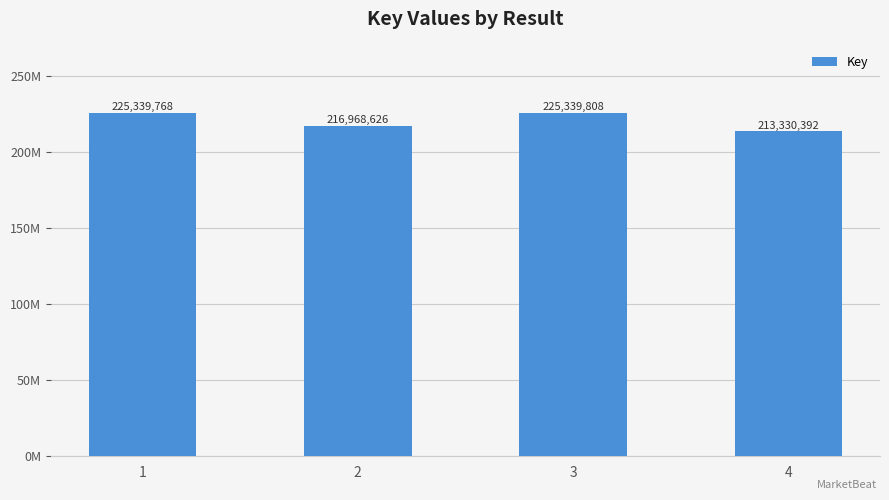

List the labels in order of value, smallest first.

4, 2, 1, 3